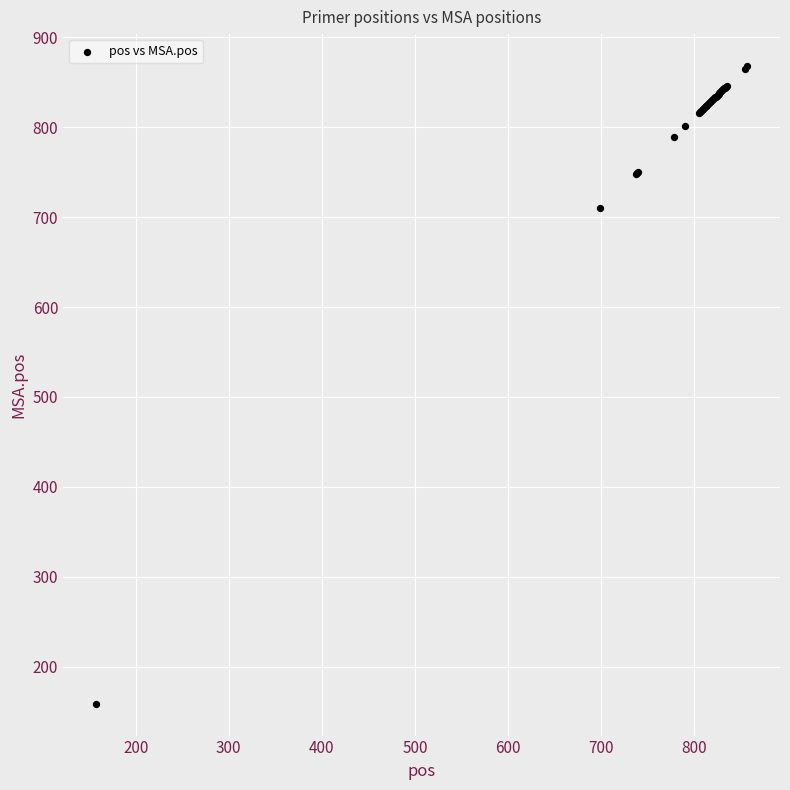

What Y value in the scatter plot is closest to 513?

710